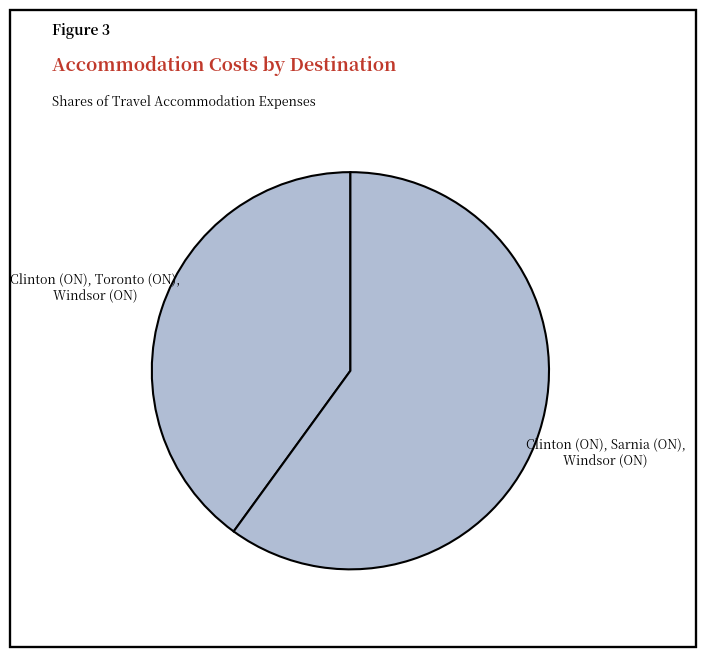

Does Clinton (ON), Toronto (ON), Windsor (ON) account for over 50% of the chart?

No